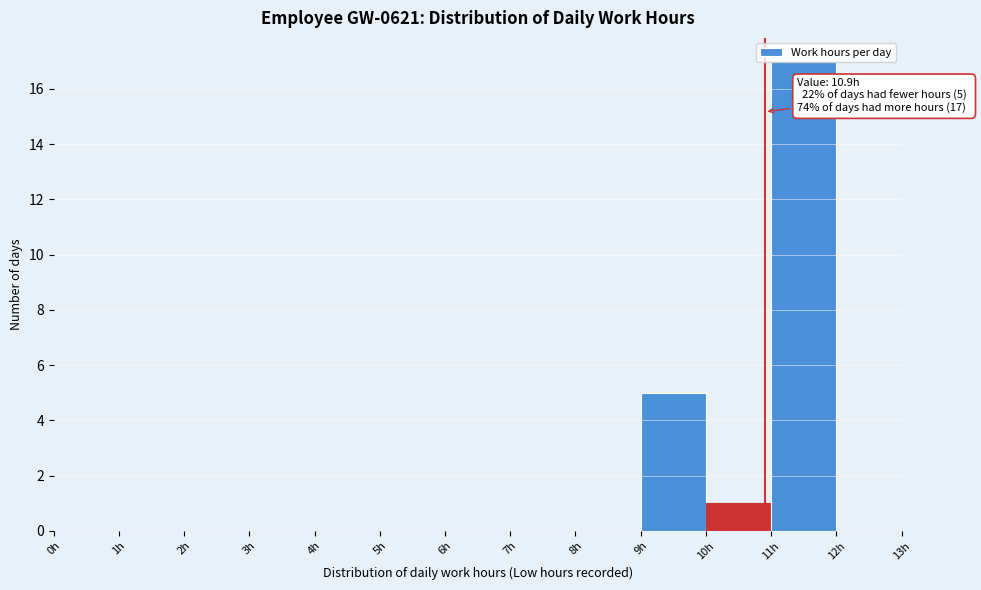

Which range on the x-axis has the tallest bar?

11 to 12